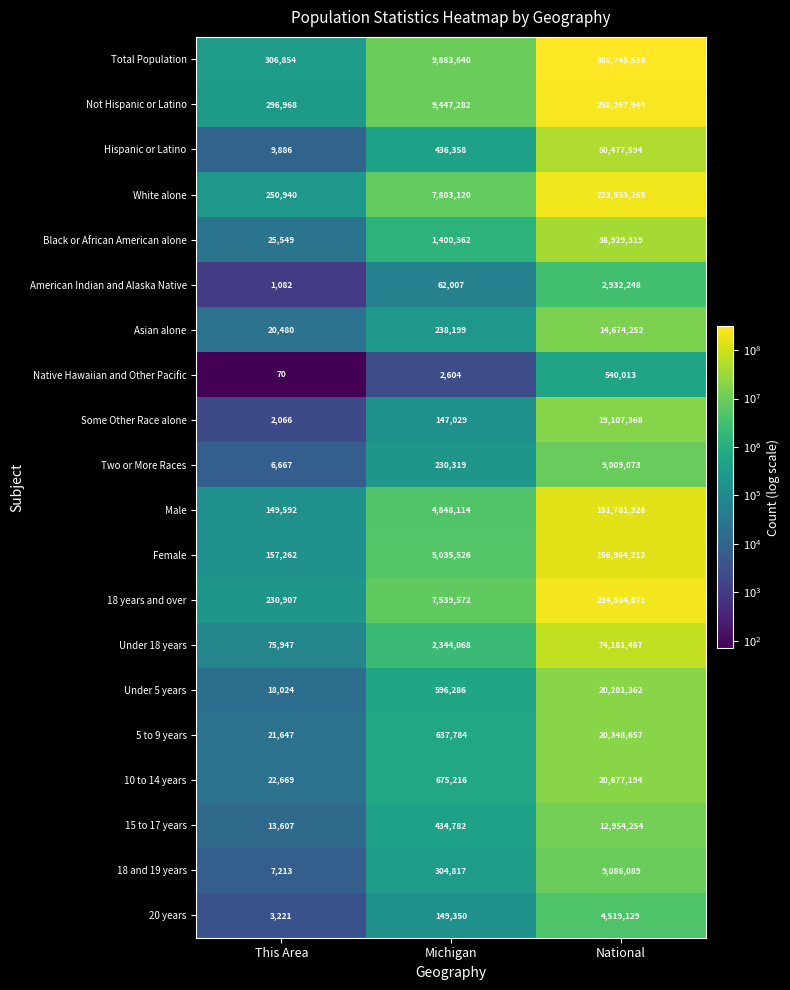

At how many categories does at least one series exceed 232852429?

1